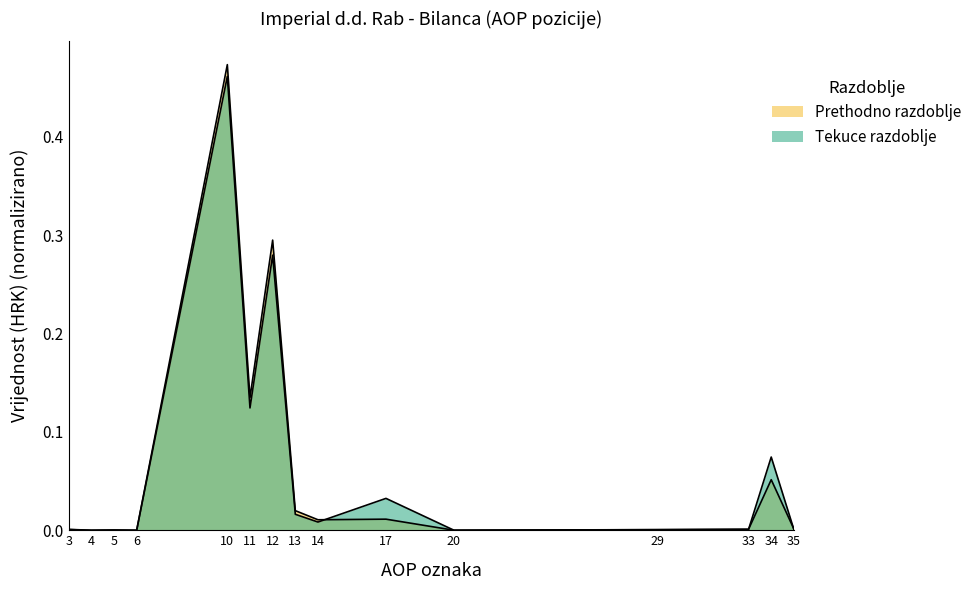

What are all the series names shown in the legend?

Prethodno razdoblje, Tekuce razdoblje